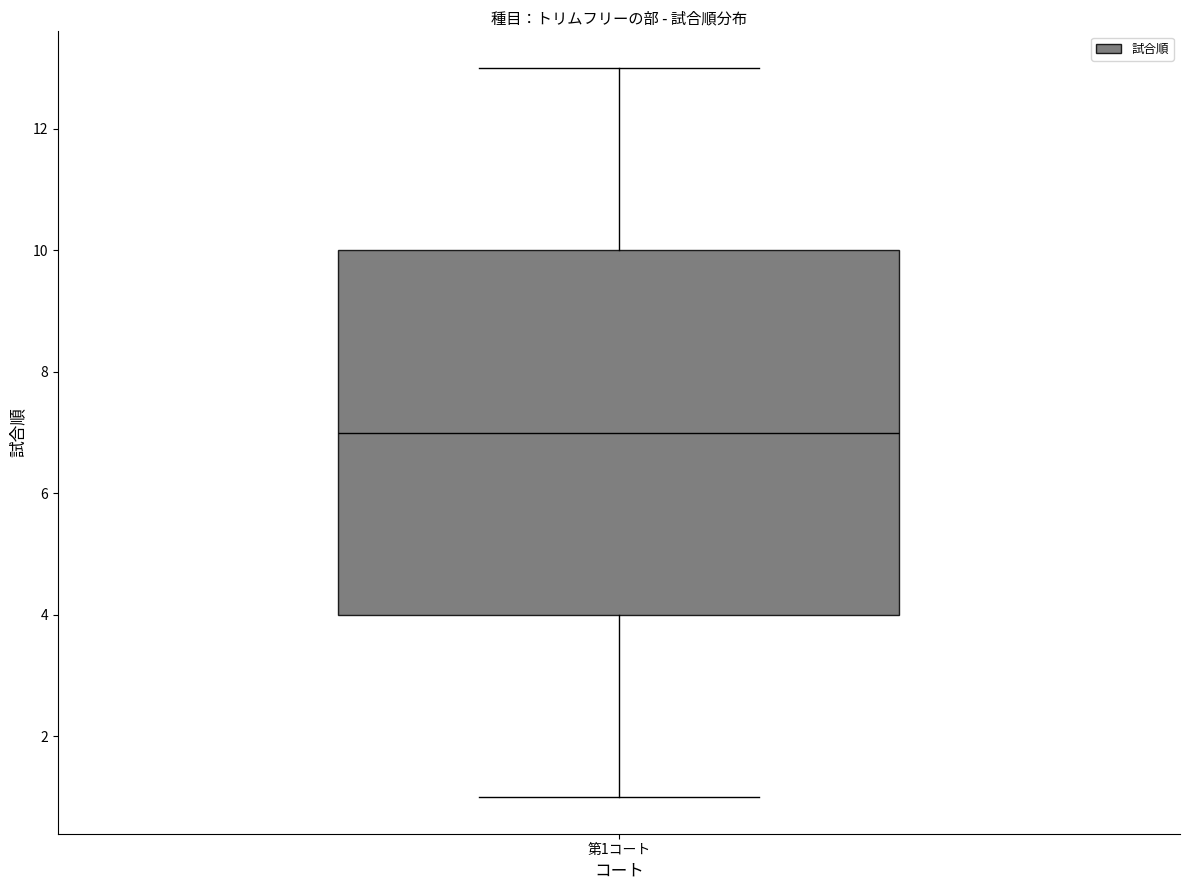

Read this box plot against the y-axis: the position of the median line, the range covered by the box, and the ends of both whiskers. The values are not printed on the chart, so give them approximately, as read against the axis.

median 7, box 4 to 10, whiskers 1 to 13